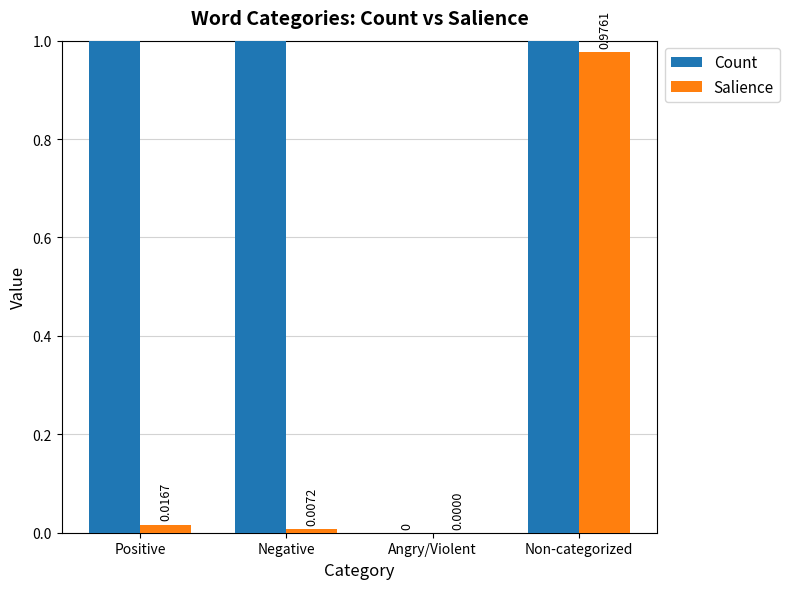

Rank the categories by Salience value from lowest to highest.

Angry/Violent, Negative, Positive, Non-categorized